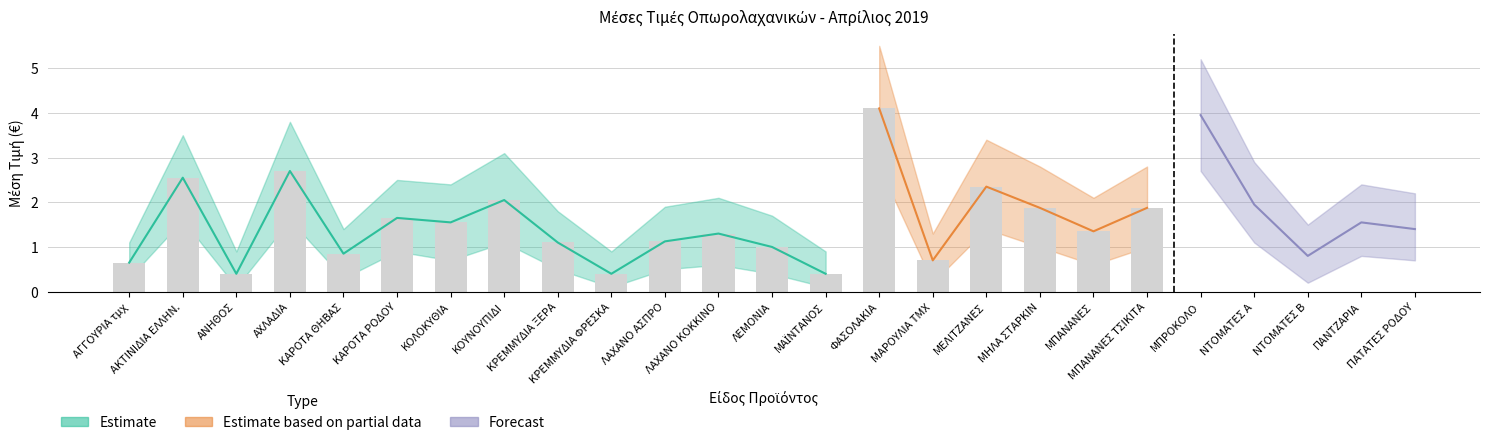

At how many categories does at least one series exceed 5?

2